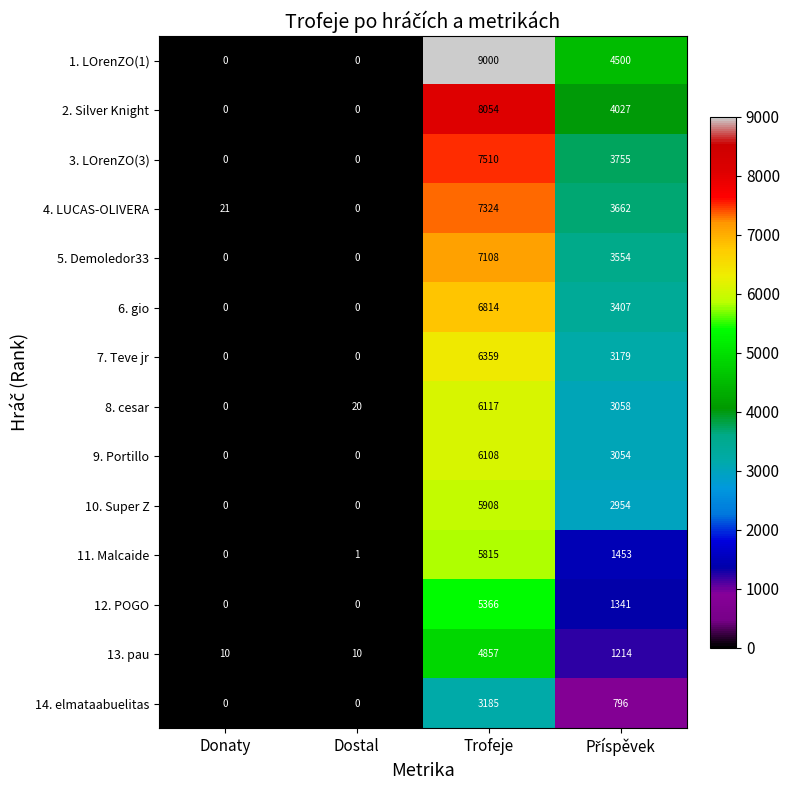

How many data points in 9. Portillo are less than 3054?

2